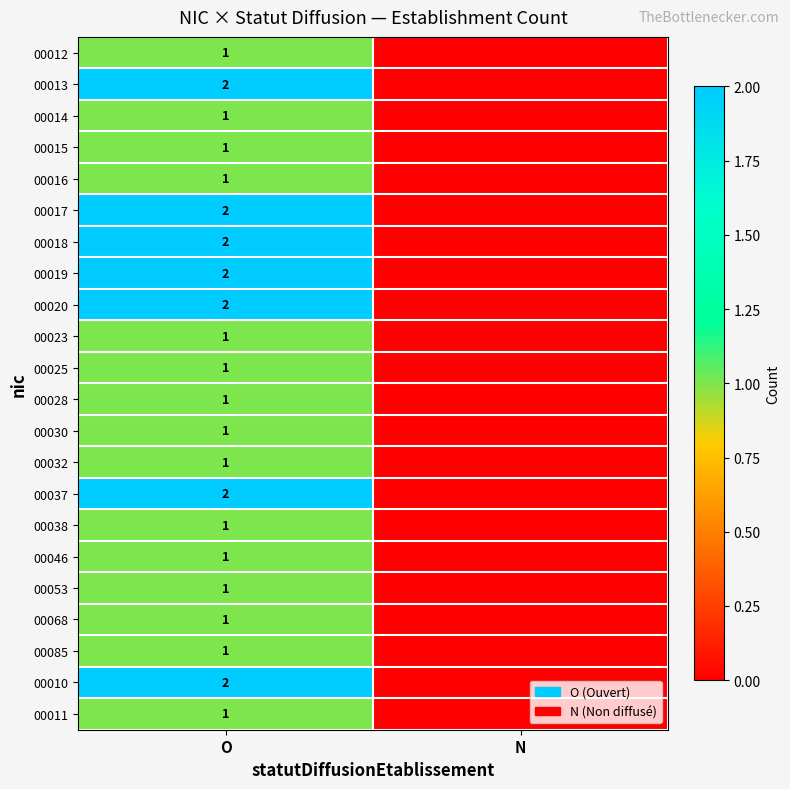

The 00017 series shows 2 at O. True or false?

True